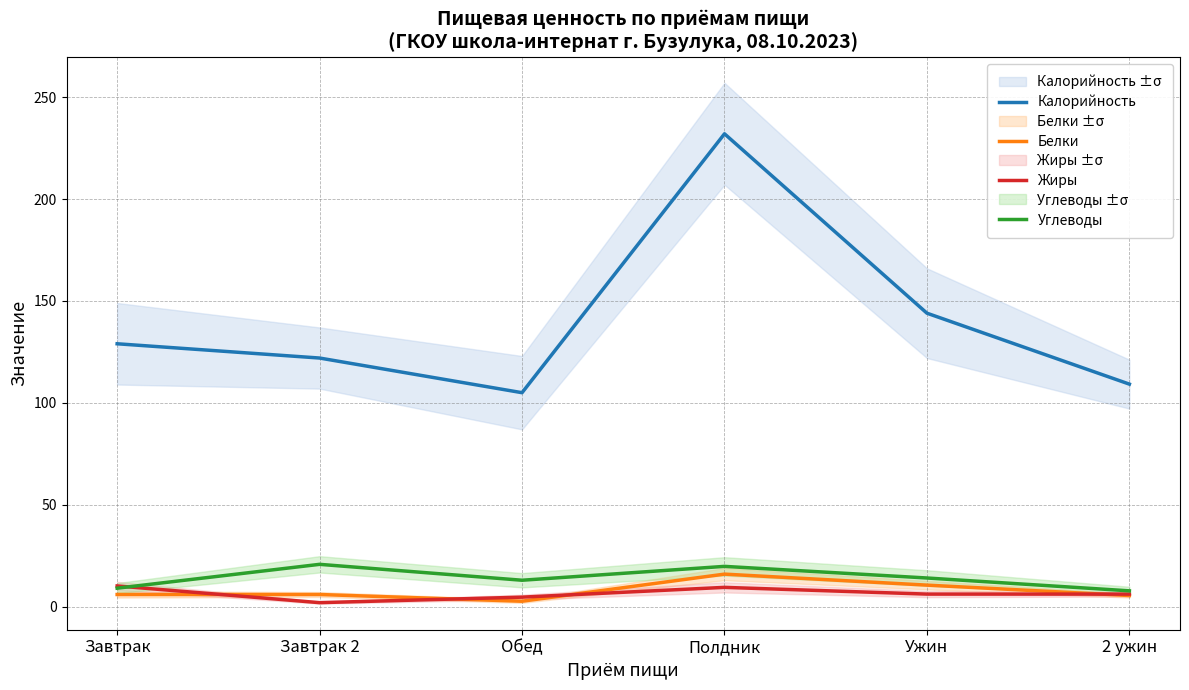

Where is Калорийность nearest to the value 168?

Ужин